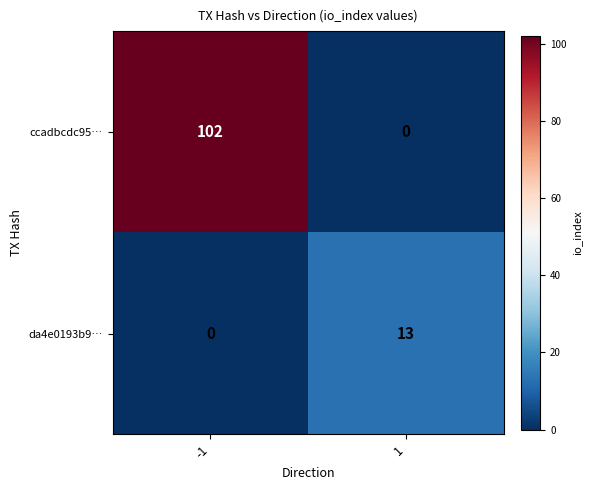

Which label corresponds to the largest value in the chart?

-1